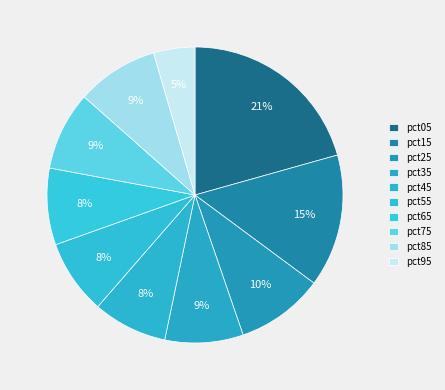

Does any single category account for the majority?

No